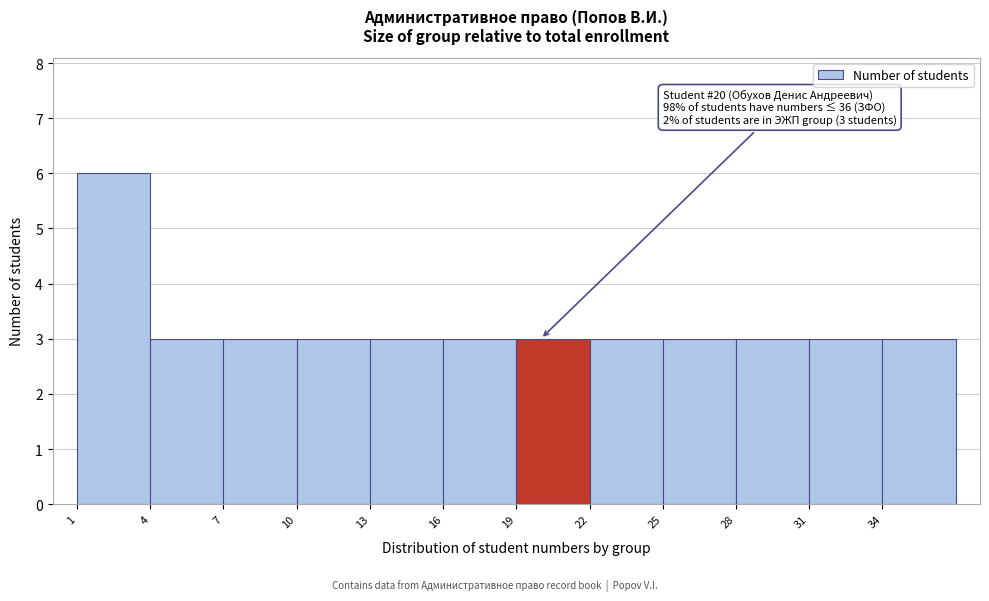

Over which range of the x-axis is the bar tallest?

1 to 4